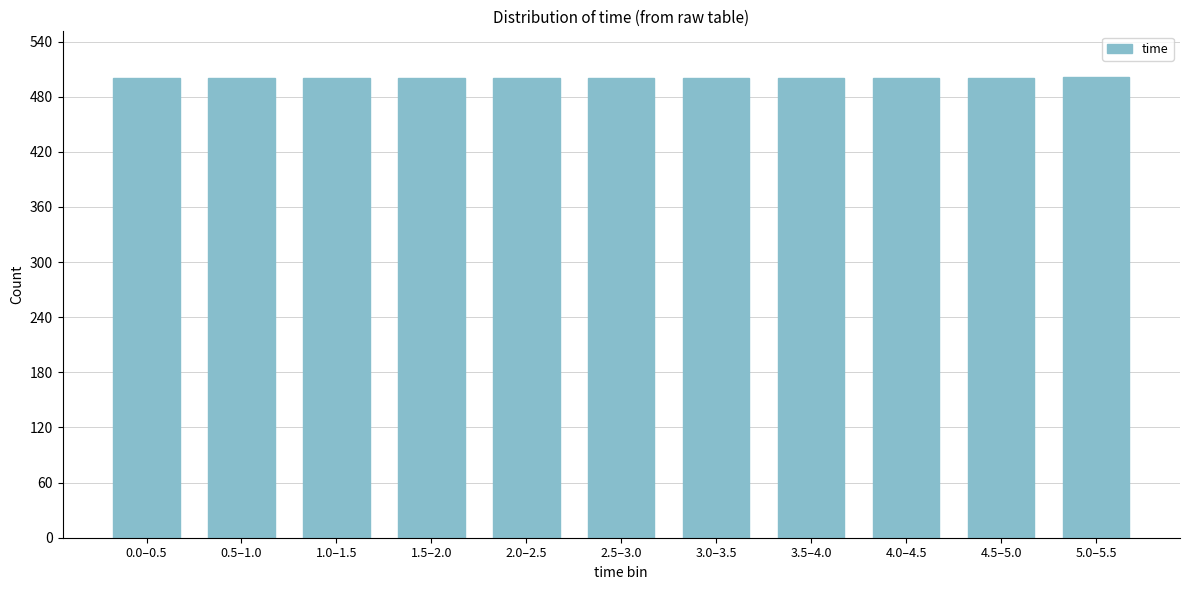

The value at 4.5–5.0 is 500. True or false?

True